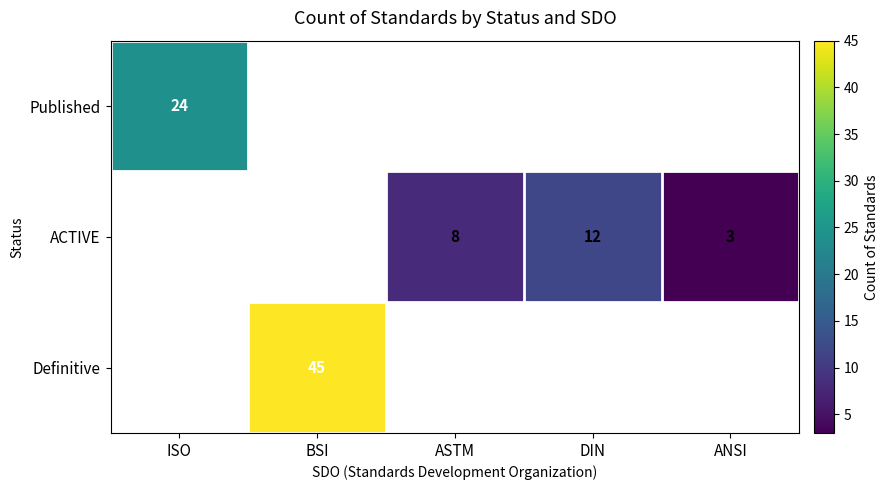

True or false: ACTIVE has a value of 2 at ASTM.

False